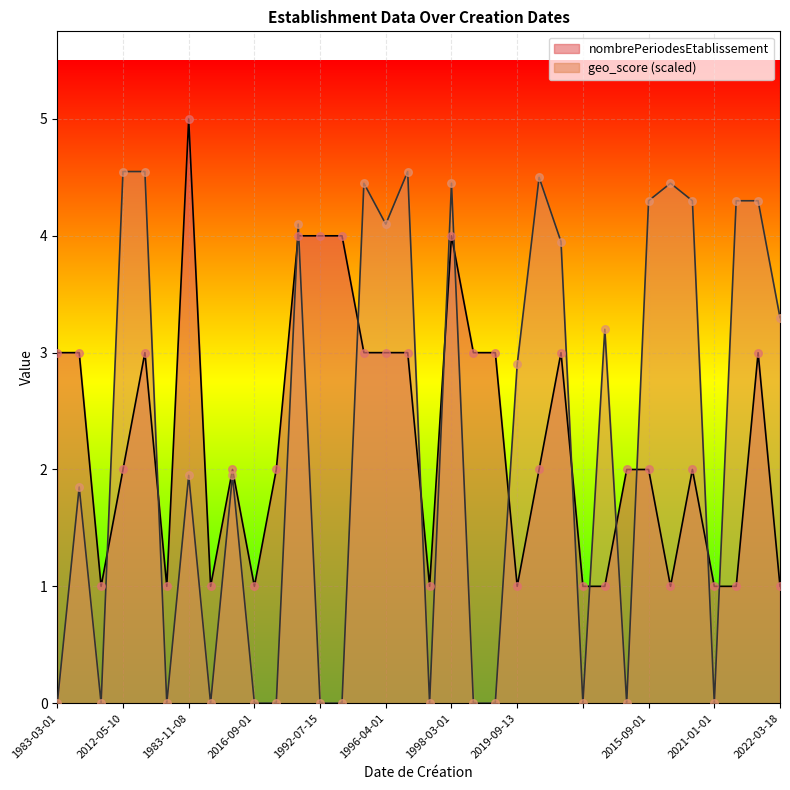

Which series reaches the maximum Y coordinate?

nombrePeriodesEtablissement